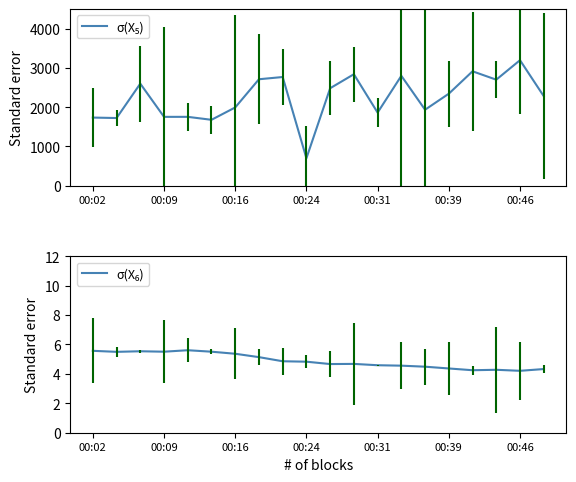

What position from the left is 00:09?

2